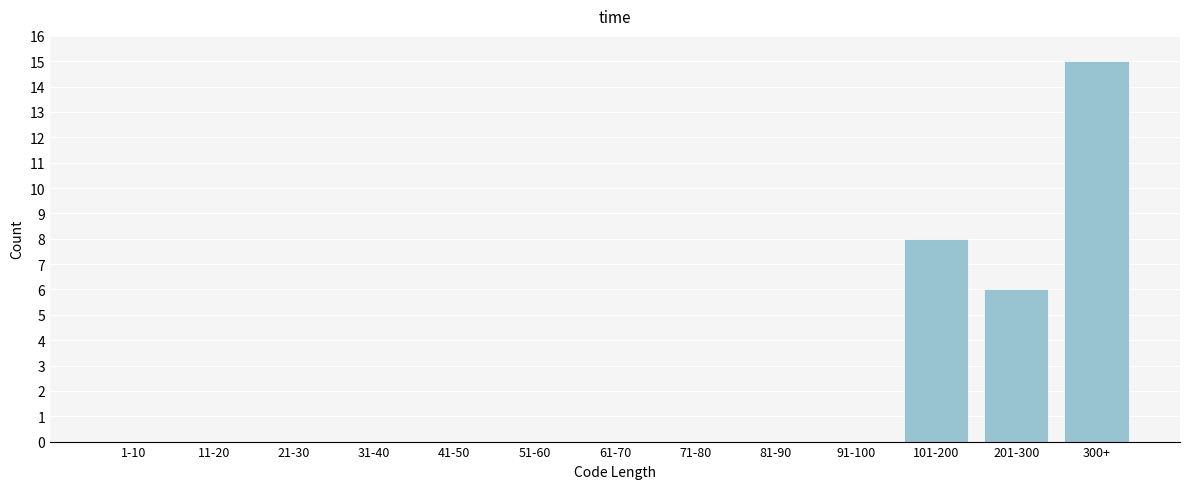

Reading left to right, extract all data points from this chart.

1-10=0	11-20=0	21-30=0	31-40=0	41-50=0	51-60=0	61-70=0	71-80=0	81-90=0	91-100=0	101-200=8	201-300=6	300+=15